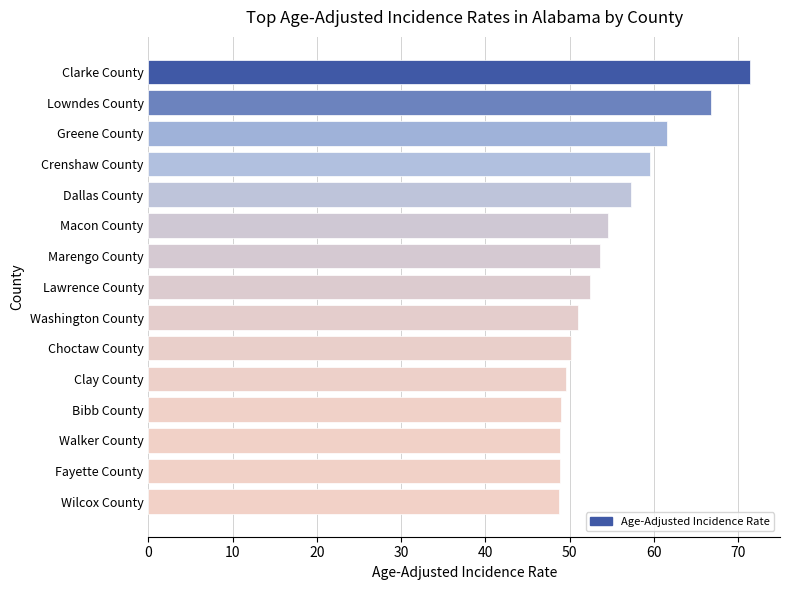

What is the difference between the values at Washington County and Walker County?

2.1